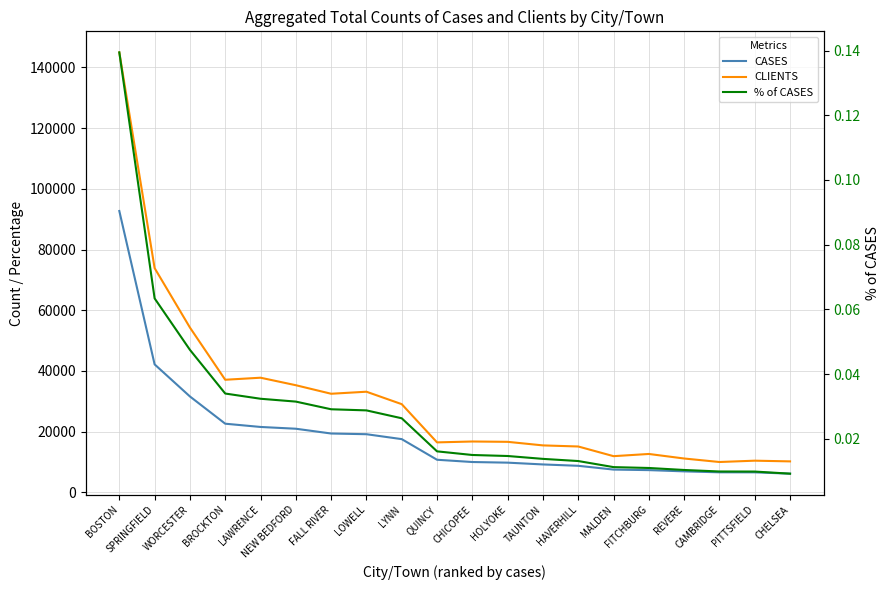

Where is % of CASES nearest to the value 0?

CHELSEA